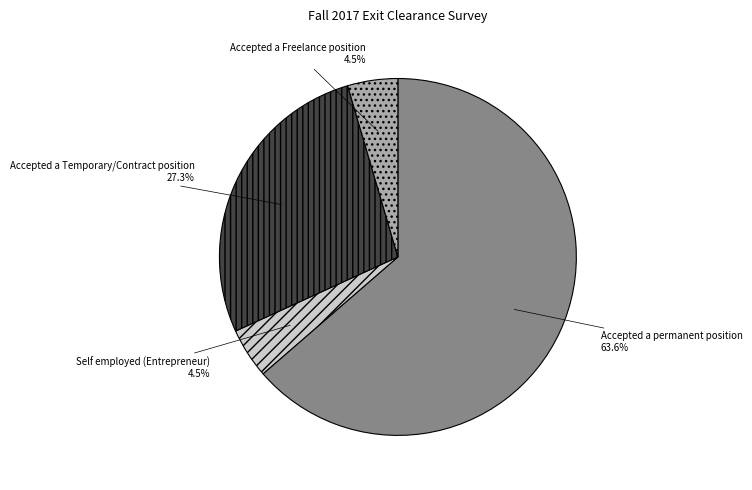

Which slice represents more than half of the pie?

Accepted a permanent position